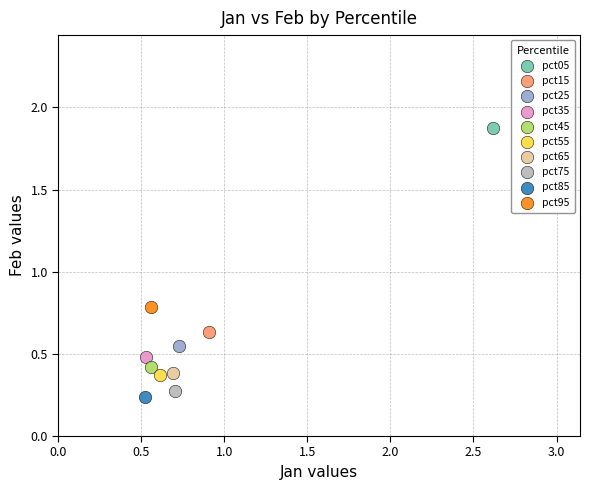

What are all the series names shown in the legend?

pct05, pct15, pct25, pct35, pct45, pct55, pct65, pct75, pct85, pct95